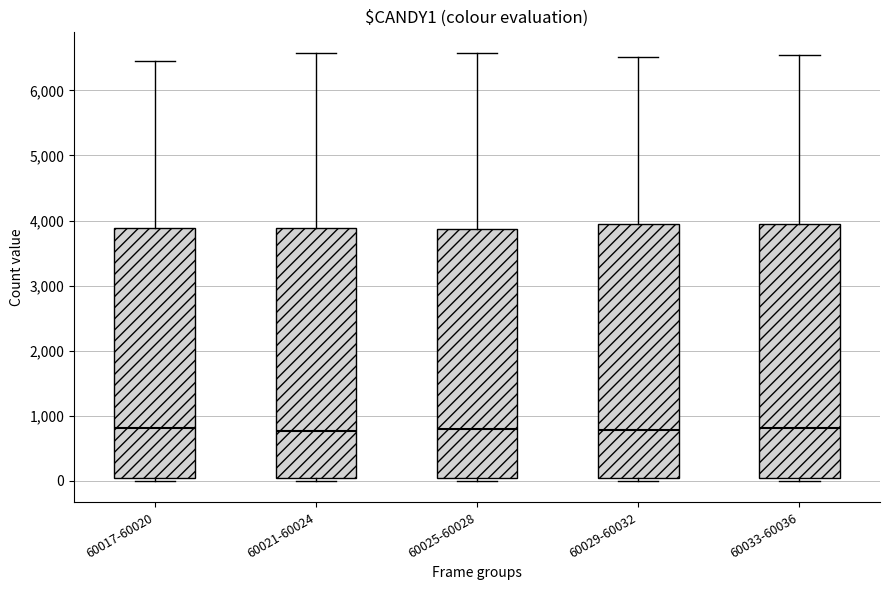

Where does the upper whisker of the box for 60029-60032 end on the y-axis? The values are not printed on the chart, so give them approximately, as read against the axis.

6500